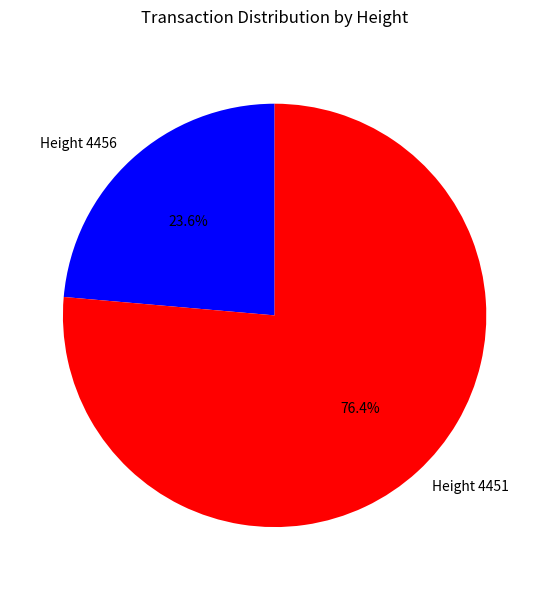

What is the total percentage of Height 4451 and Height 4456?

100.0%